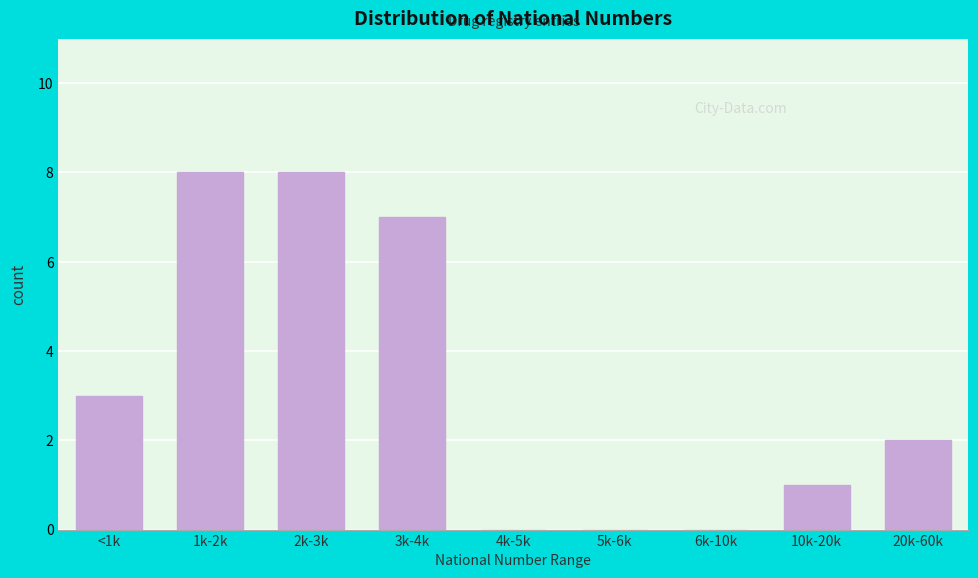

Reading left to right, extract all data points from this chart.

<1k=3	1k-2k=8	2k-3k=8	3k-4k=7	4k-5k=0	5k-6k=0	6k-10k=0	10k-20k=1	20k-60k=2